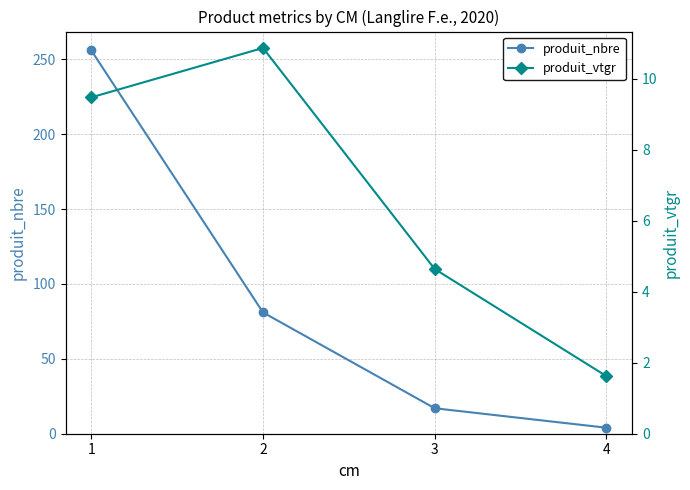

What is the spread (max minus min) of values at 1?

246.5